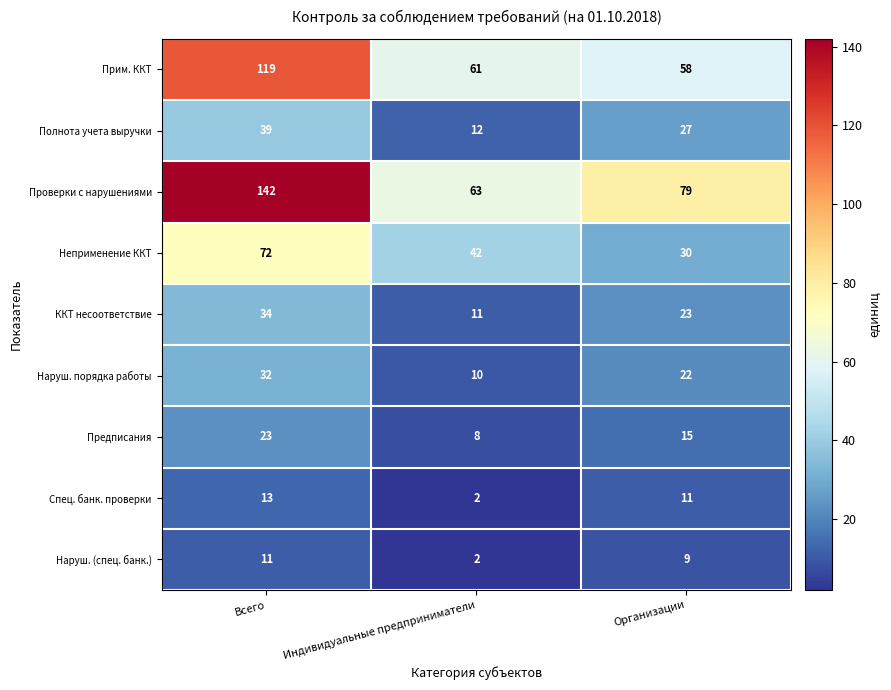

Rank the series at Организации from highest to lowest value.

Проверки с нарушениями, Прим. ККТ, Неприменение ККТ, Полнота учета выручки, ККТ несоответствие, Наруш. порядка работы, Предписания, Спец. банк. проверки, Наруш. (спец. банк.)